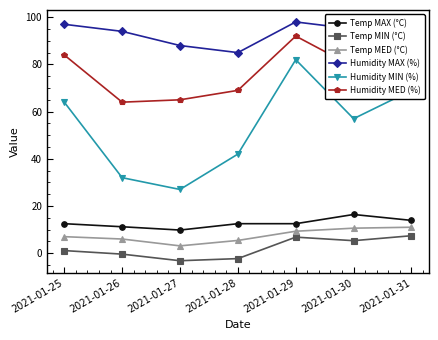

Which series has the widest spread of values?

Humidity MIN (%)